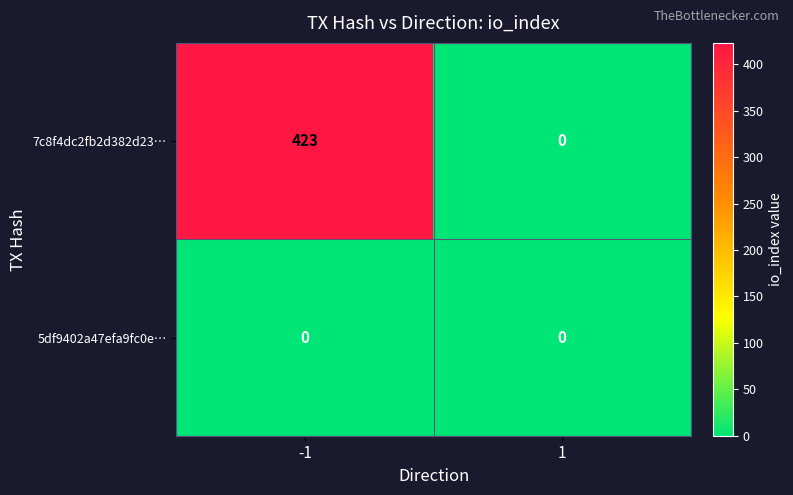

True or false: 7c8f4dc2fb2d382d23… has a value of -128 at 1.

False